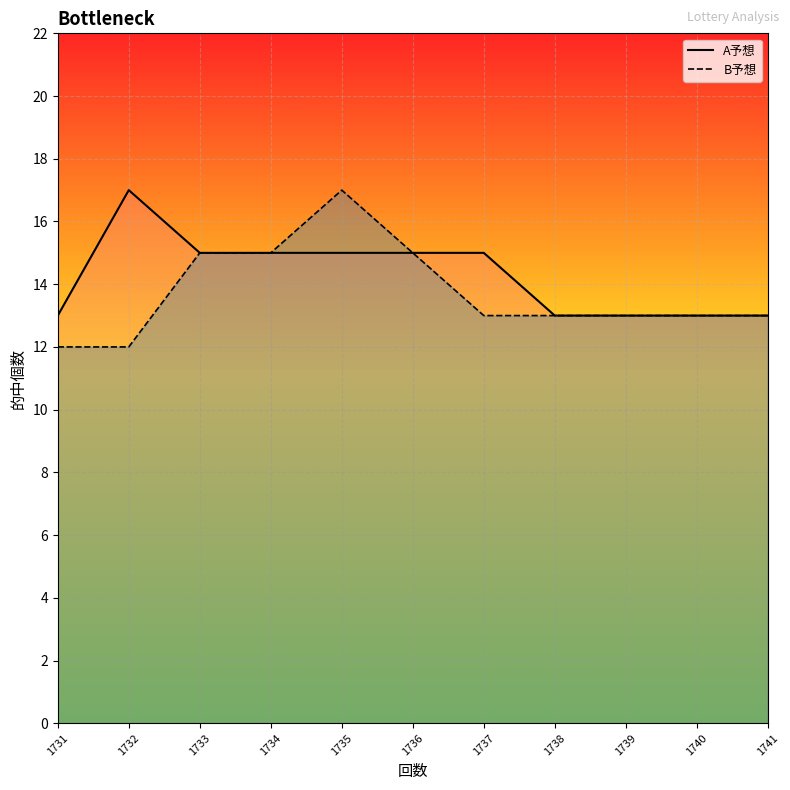

Reading left to right, extract all data points from this chart.

A予想_line: 1731=13	1732=17	1733=15	1734=15	1735=15	1736=15	1737=15	1738=13	1739=13	1740=13	1741=13
B予想_line: 1731=12	1732=12	1733=15	1734=15	1735=17	1736=15	1737=13	1738=13	1739=13	1740=13	1741=13